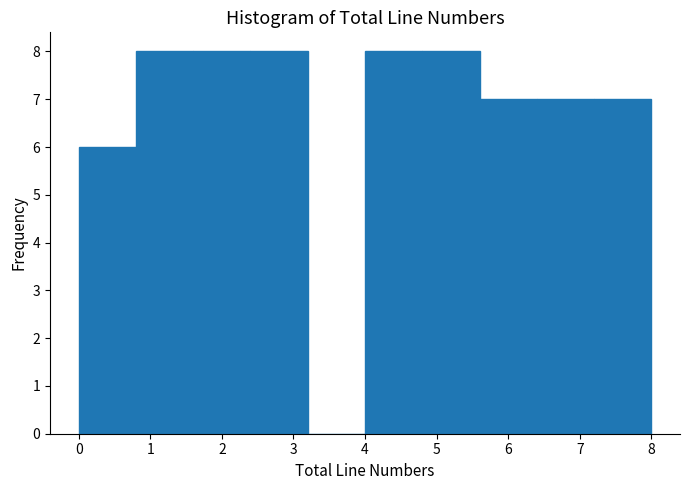

Reading left to right, list every bar in this chart as the range it spans on the x-axis followed by its height. The values are not printed on the chart, so give them approximately, as read against the axis.

0.0 to 0.8: 6
0.8 to 1.6: 8
1.6 to 2.4: 8
2.4 to 3.2: 8
3.2 to 4.0: 0
4.0 to 4.8: 8
4.8 to 5.6: 8
5.6 to 6.4: 7
6.4 to 7.2: 7
7.2 to 8.0: 7